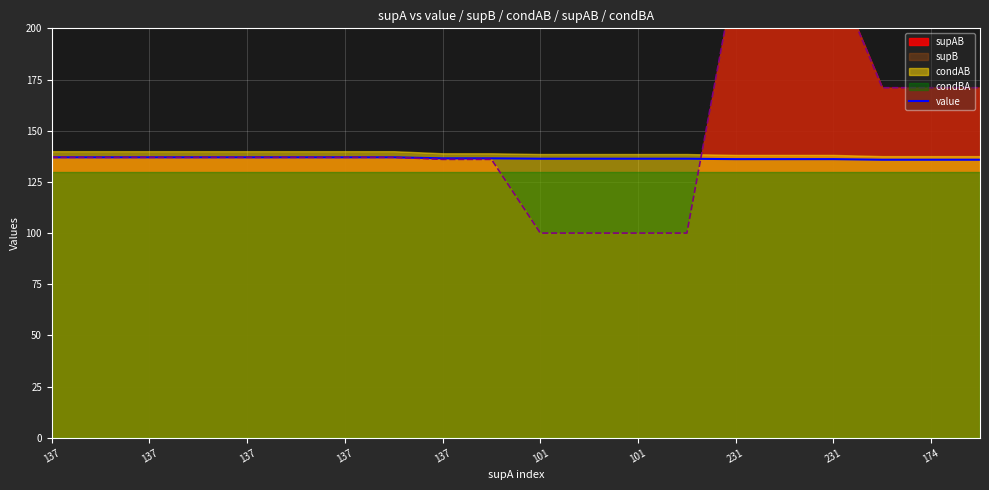

What is the difference between the second highest and second lowest values?

1.2